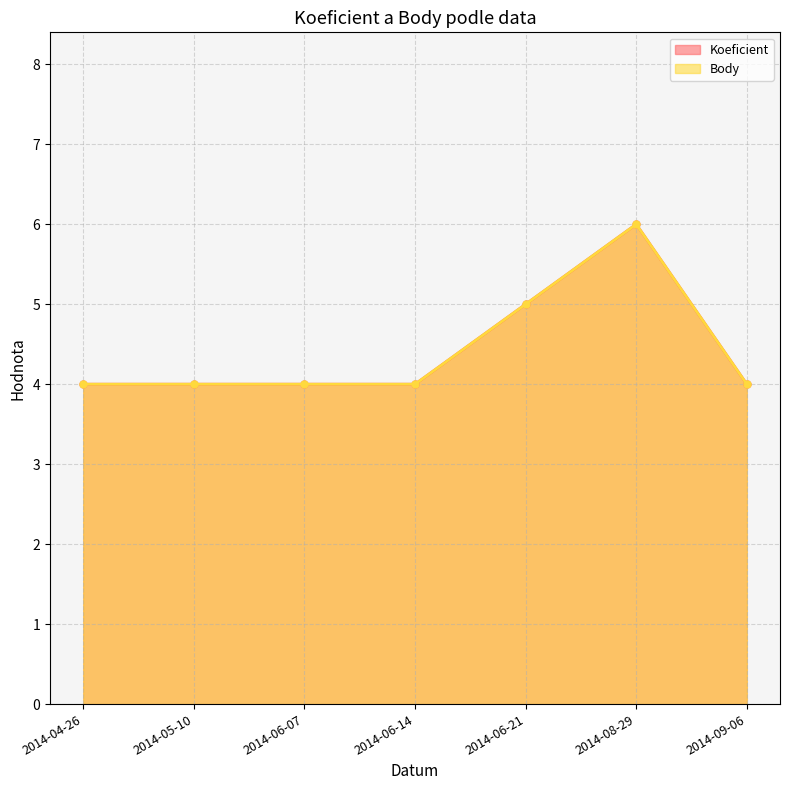

Read the Body value at 2014-04-26.

4